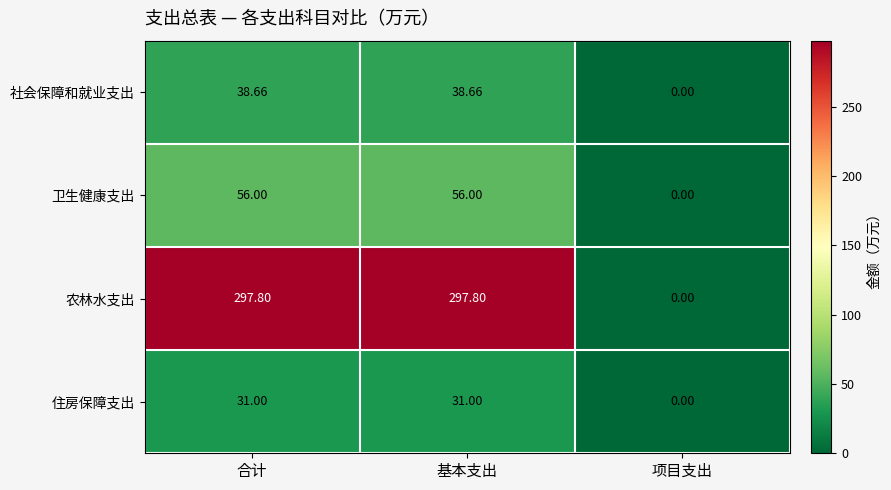

Where is 农林水支出 nearest to the value 148?

项目支出